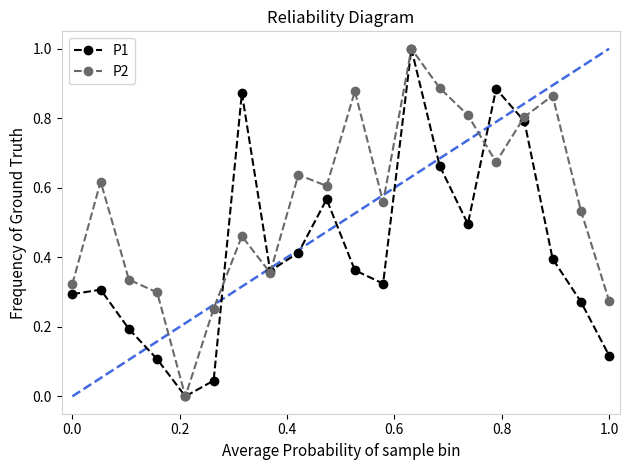

Is this an area chart (filled region under the line)?

No